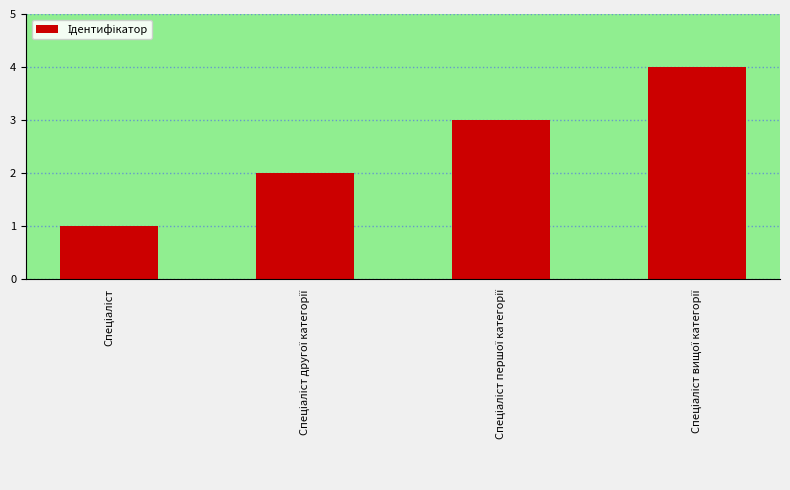

What is the difference between the second highest and second lowest values?

1